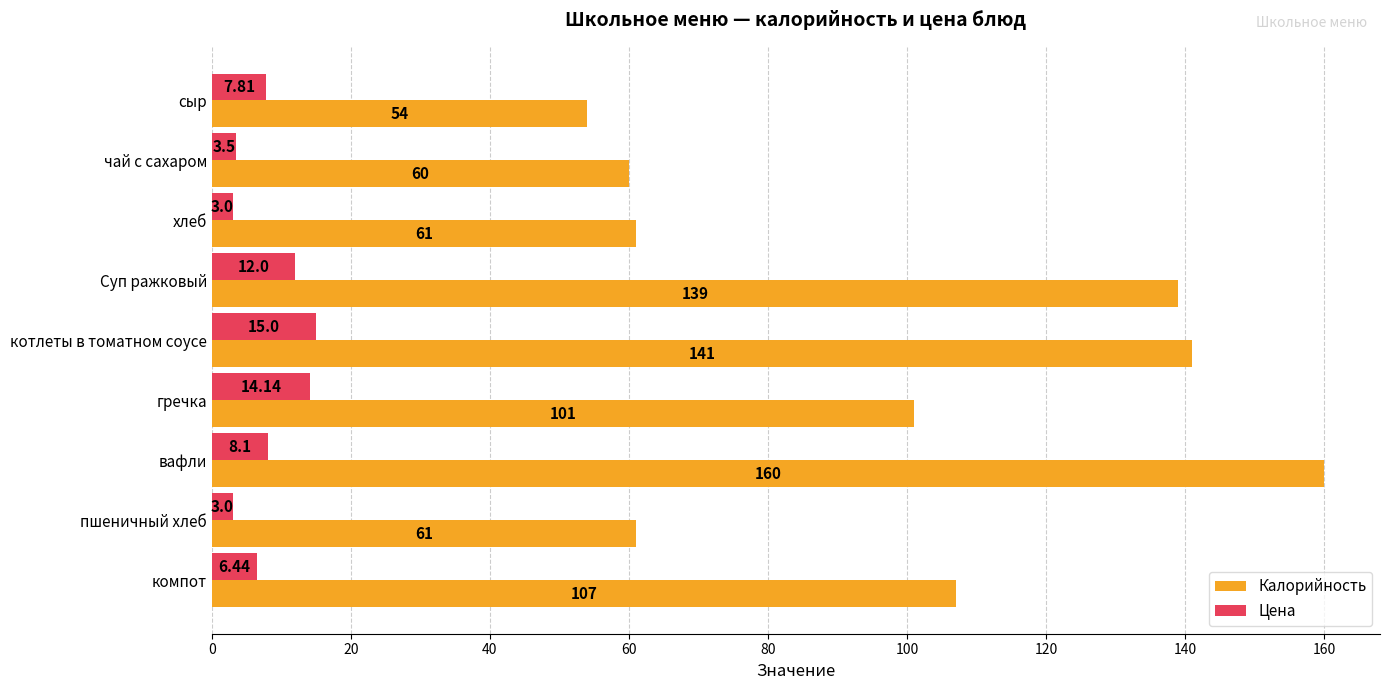

What is the spread (max minus min) of values at пшеничный хлеб?

58.0